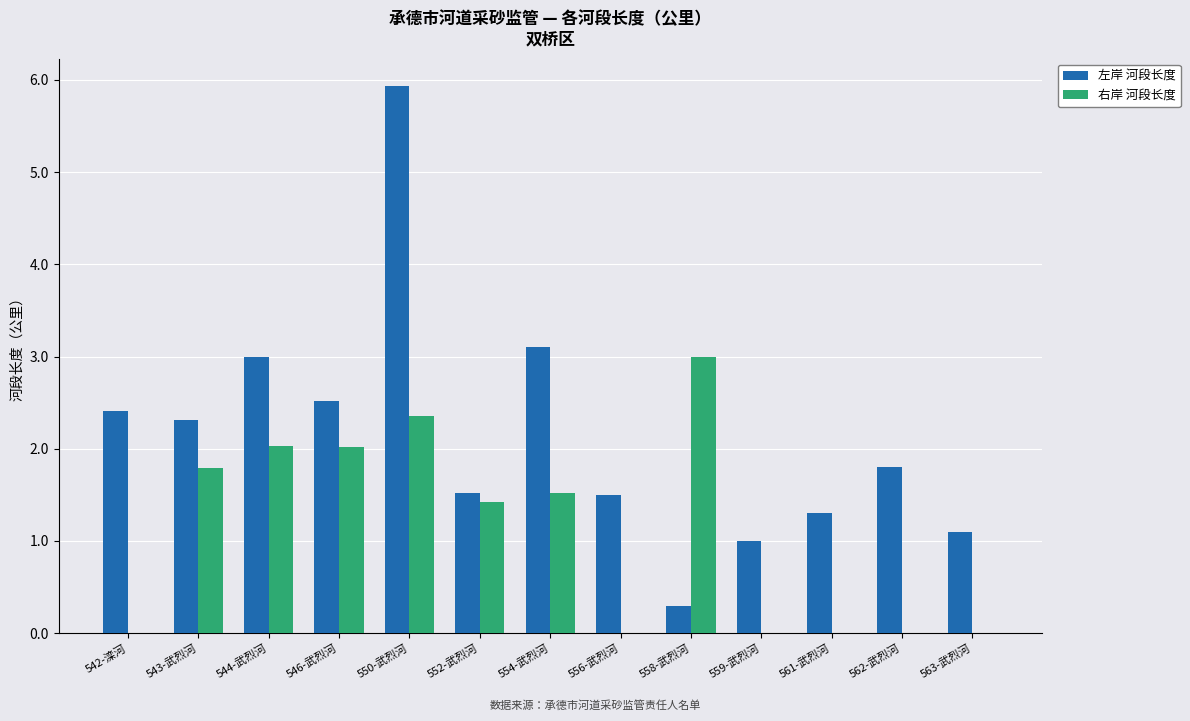

Between 546-武烈河 and 559-武烈河, which series saw the biggest shift?

右岸 河段长度